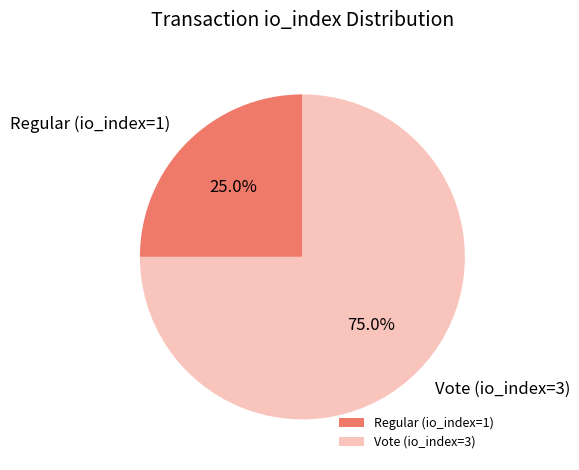

Which category has the smallest portion of the pie?

Regular (io_index=1)